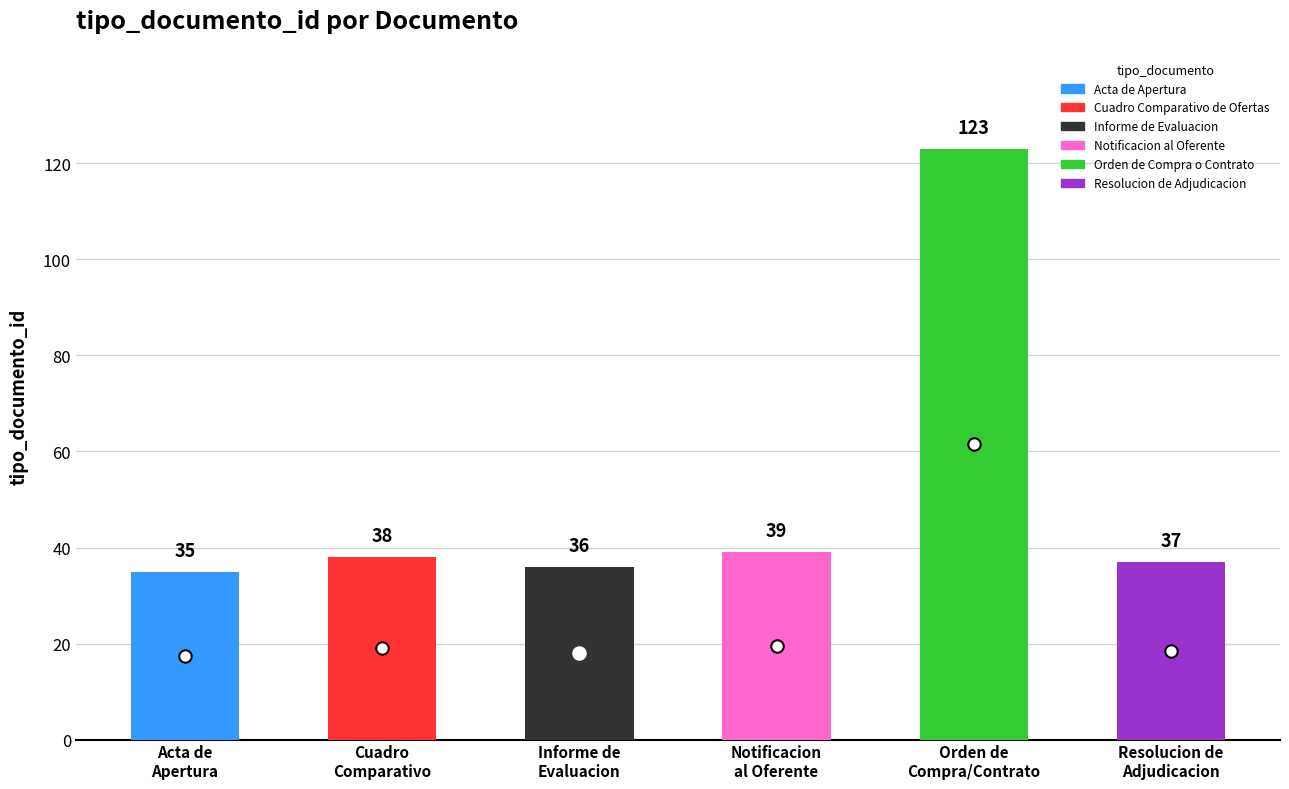

Approximately how many times larger is the value at Notificacion al Oferente compared to Acta de Apertura?

1.1